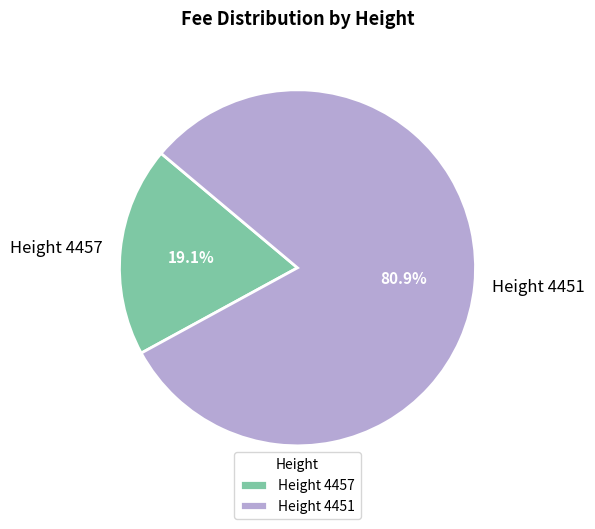

To the nearest percent, what is the combined percentage of Height 4457 and Height 4451?

100%